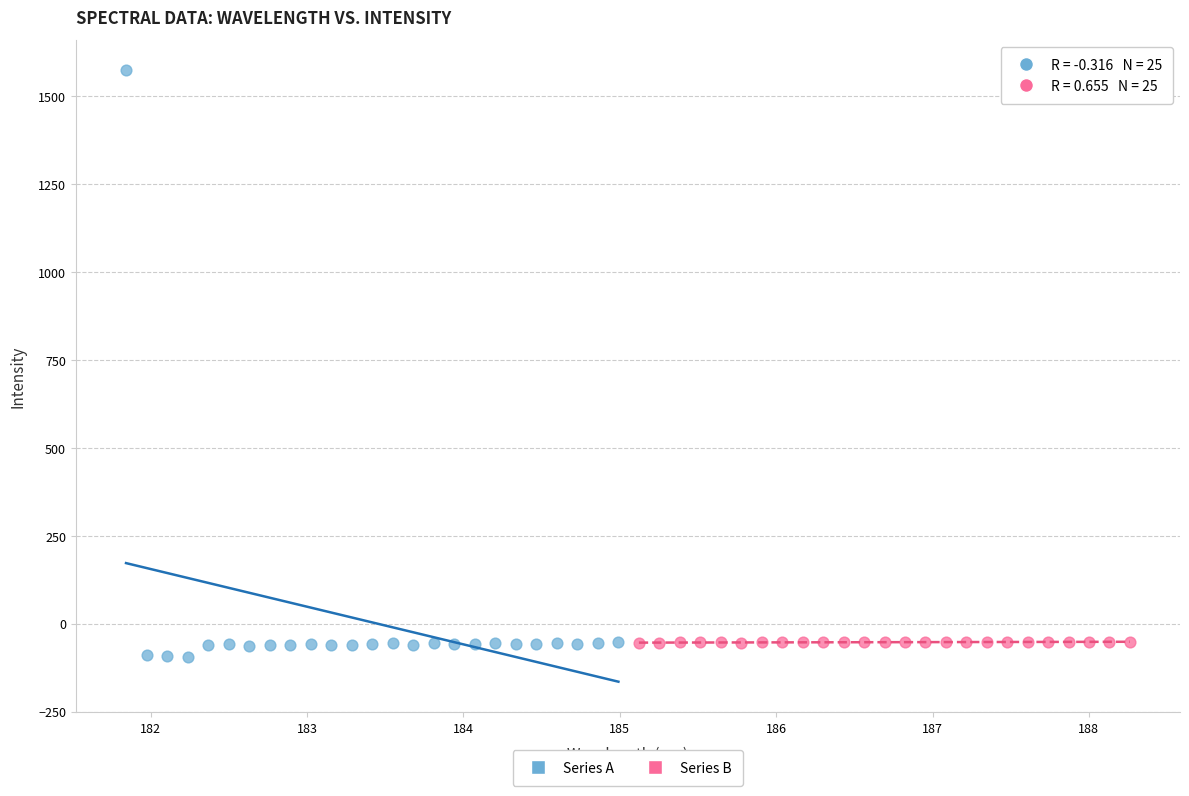

Which series has the widest spread of Y values?

Series A